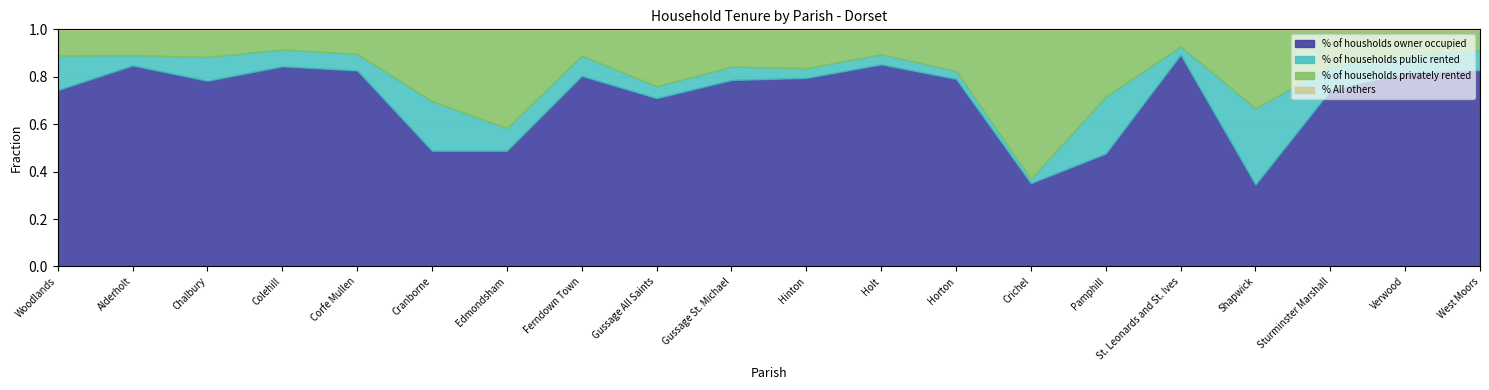

What position from the right is St. Leonards and St. Ives?

5